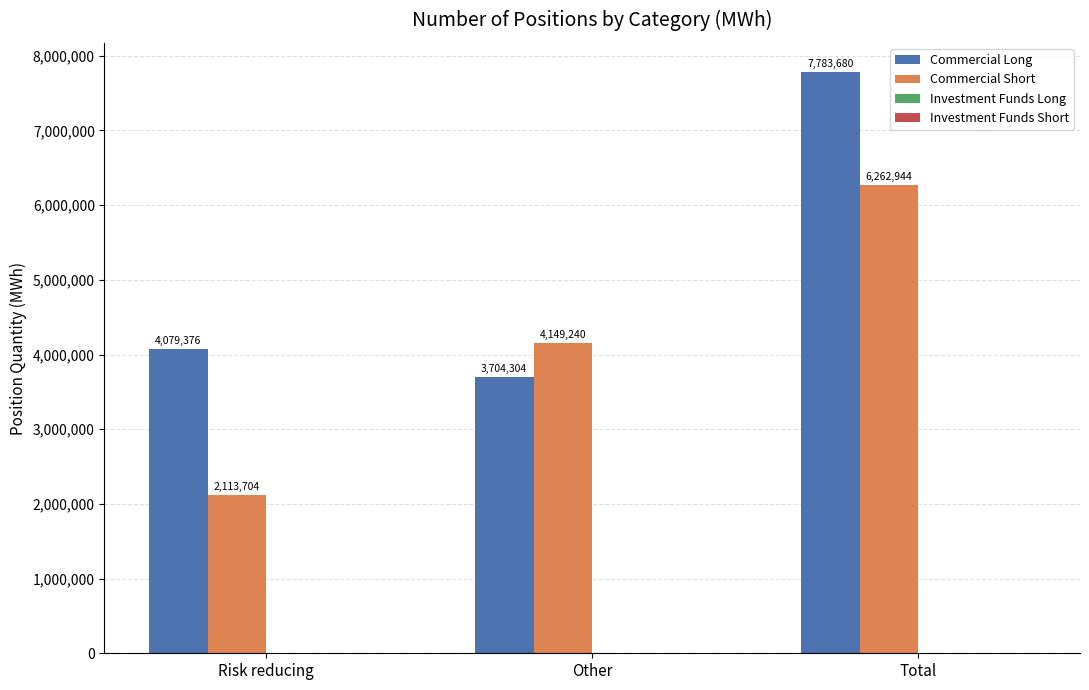

What is the label of the 3rd bar from the left?

Total